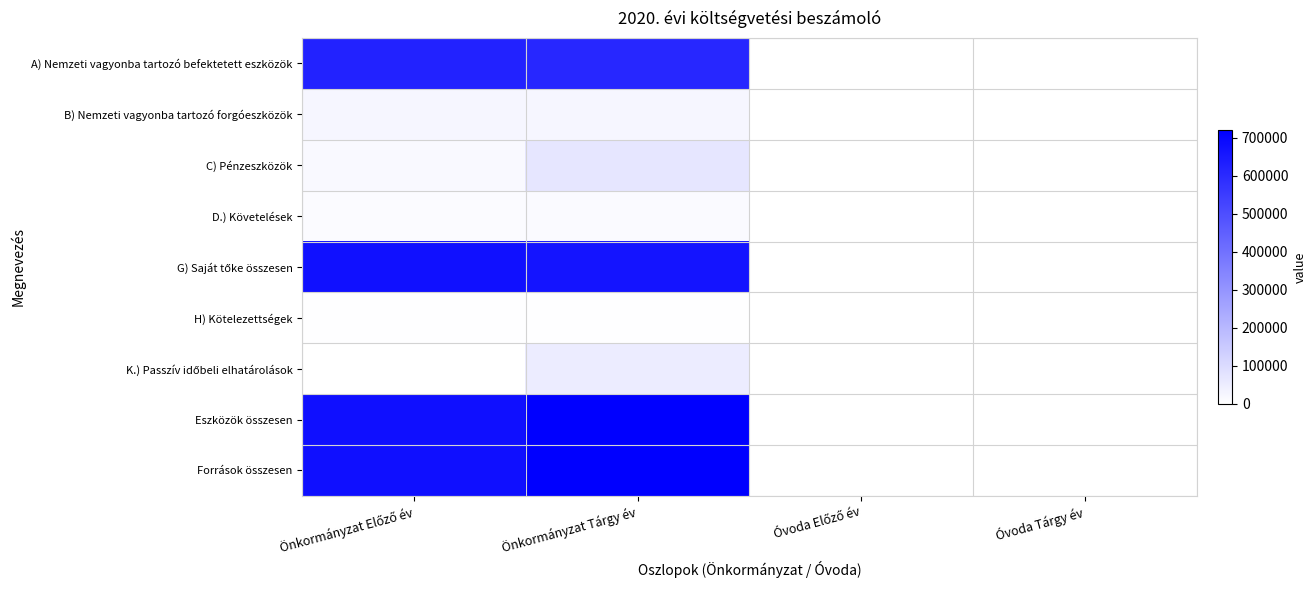

Rank the series at Óvoda Előző év from lowest to highest value.

G) Saját tőke összesen, A) Nemzeti vagyonba tartozó befektetett eszközök, B) Nemzeti vagyonba tartozó forgóeszközök, D.) Követelések, H) Kötelezettségek, C) Pénzeszközök, Eszközök összesen, Források összesen, K.) Passzív időbeli elhatárolások